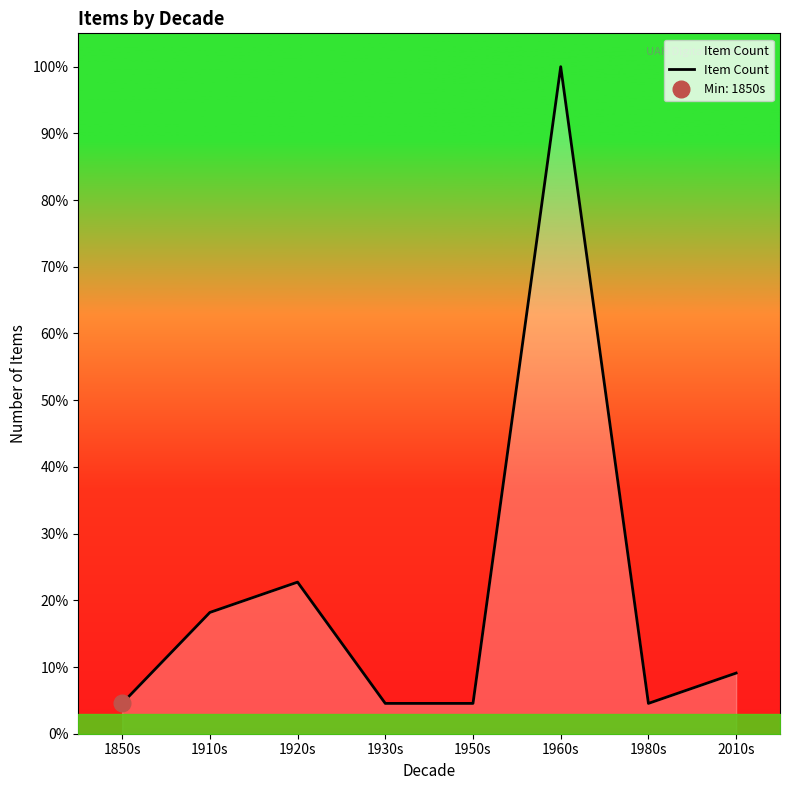

What is the ratio of the value at 1950s to the value at 2010s?

0.5